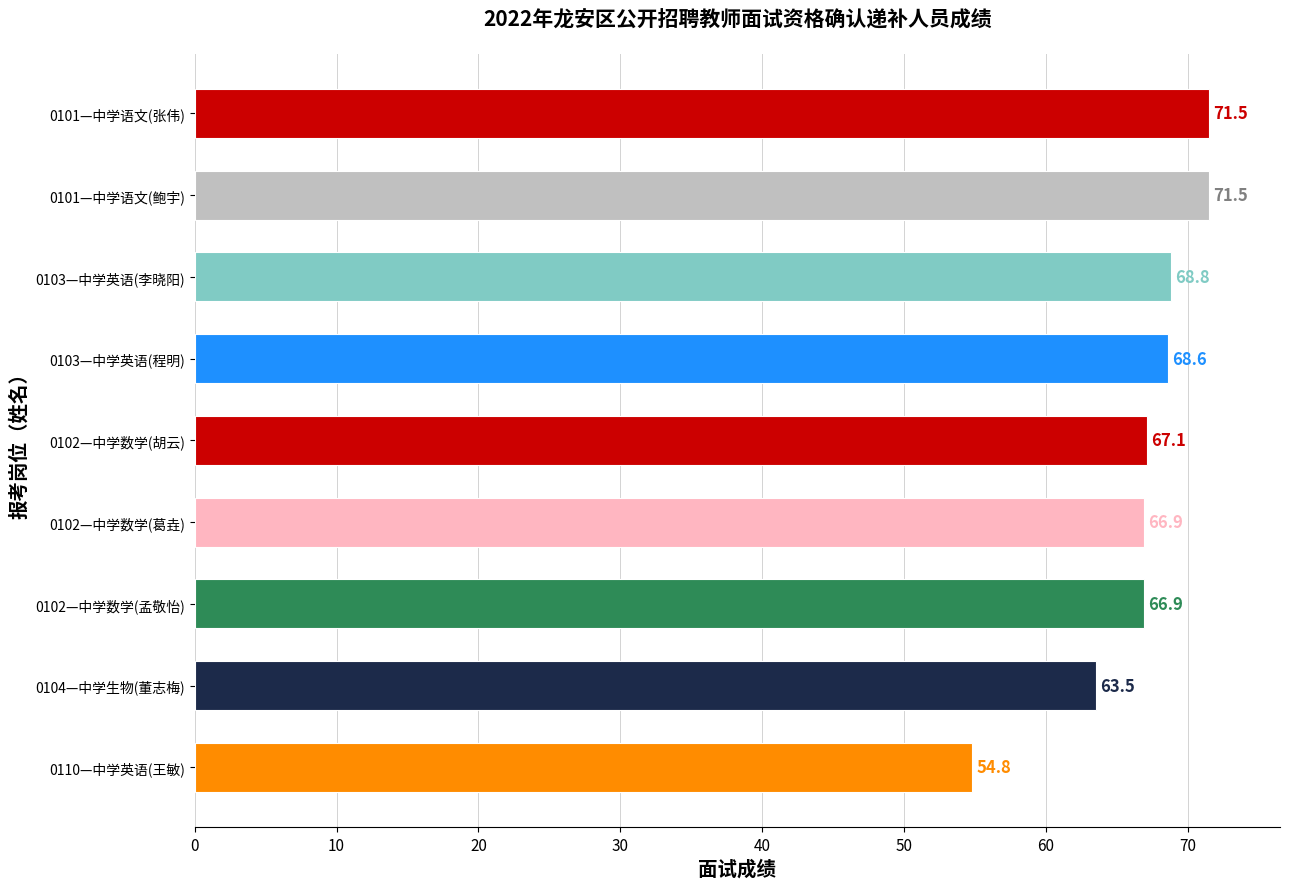

Approximately how many times larger is the value at 0104—中学生物(董志梅) compared to 0102—中学数学(胡云)?

0.9